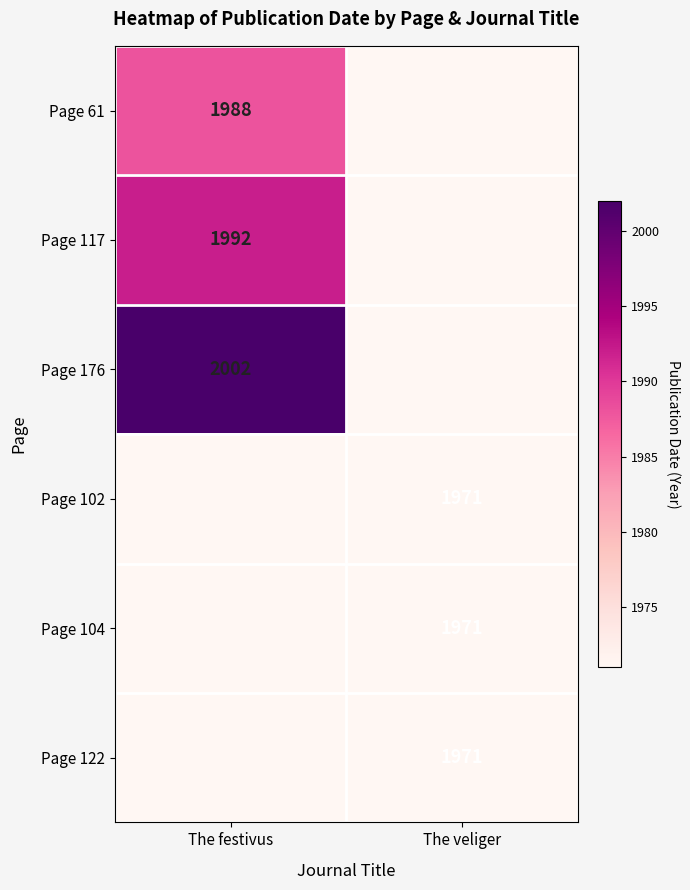

The value of Page 102 at The veliger is 2693. True or false?

False